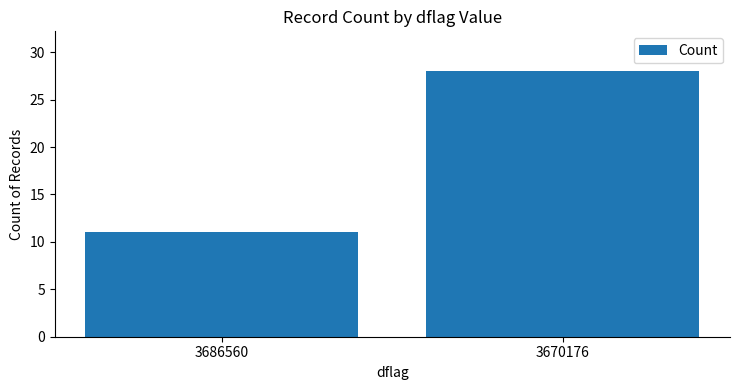

At which label is the value closest to 19?

3686560